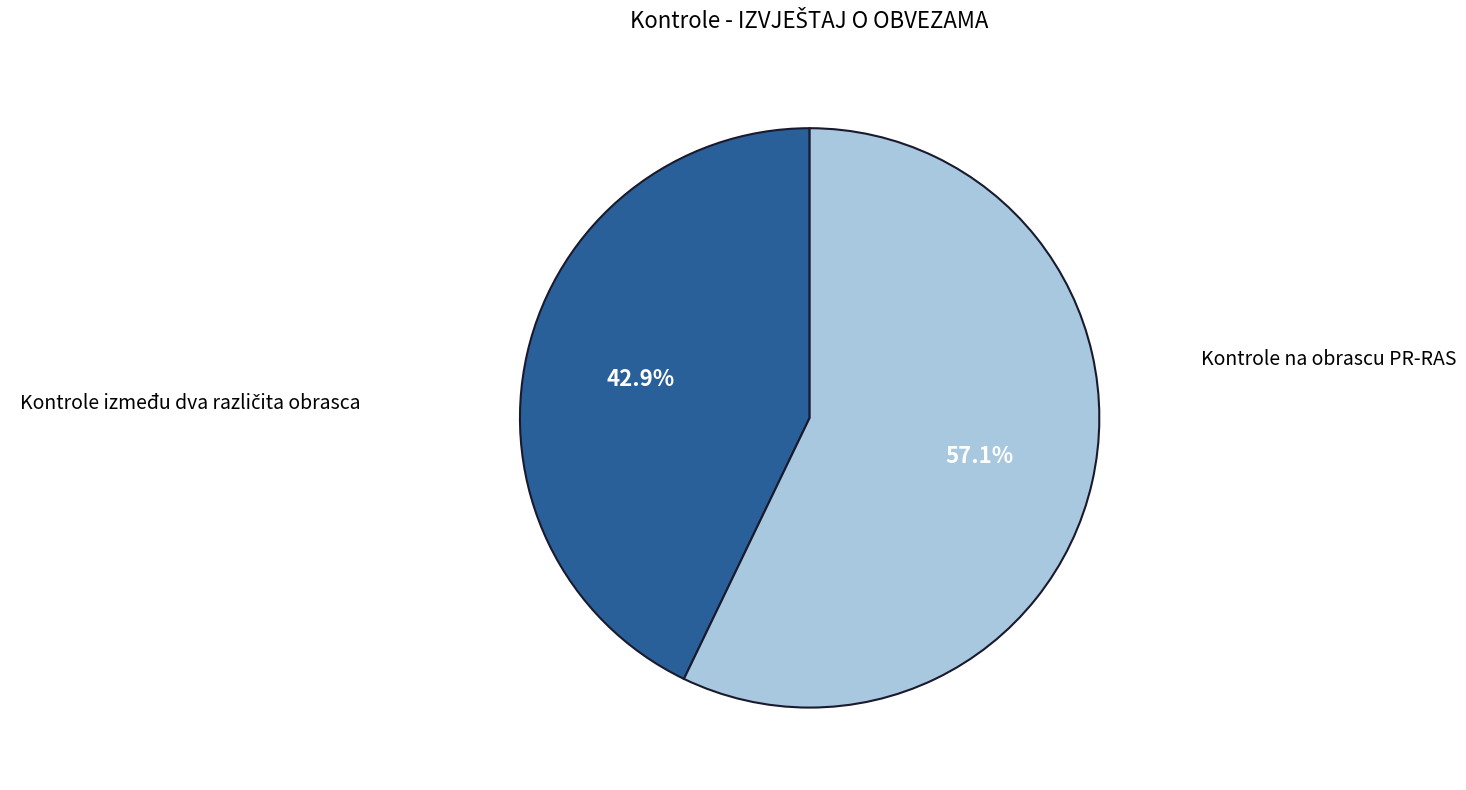

To the nearest percent, what is the difference between the largest and smallest slice percentages?

14%